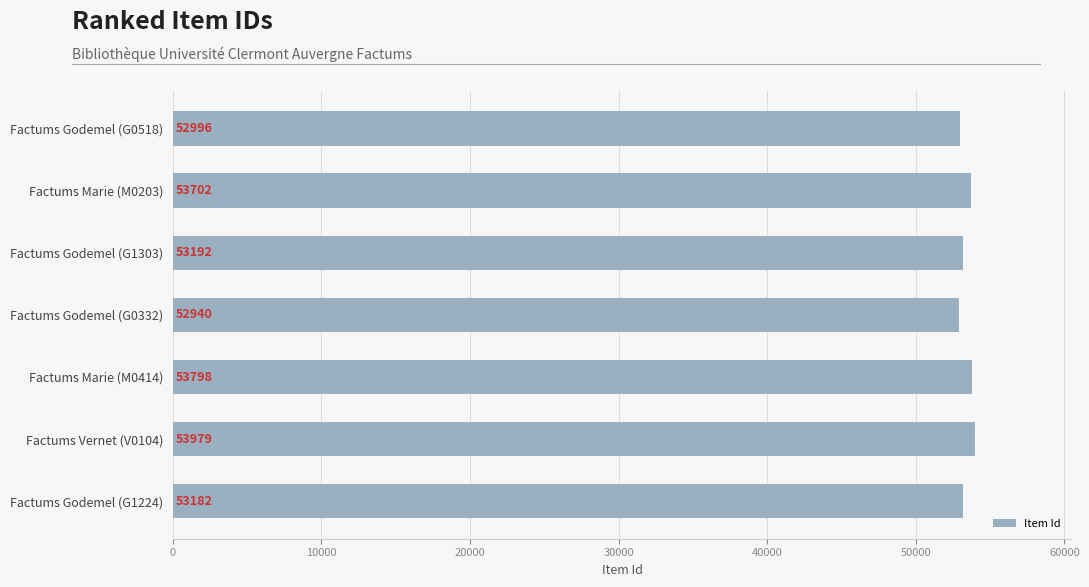

Which label corresponds to the smallest value in the chart?

Factums Godemel (G0332)